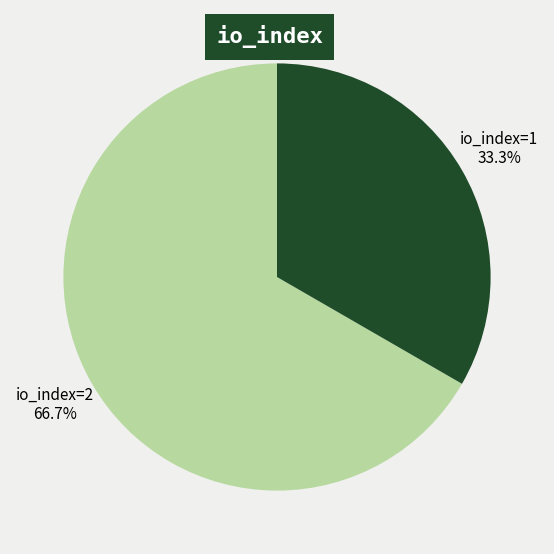

To the nearest percent, what is the average slice percentage?

50%